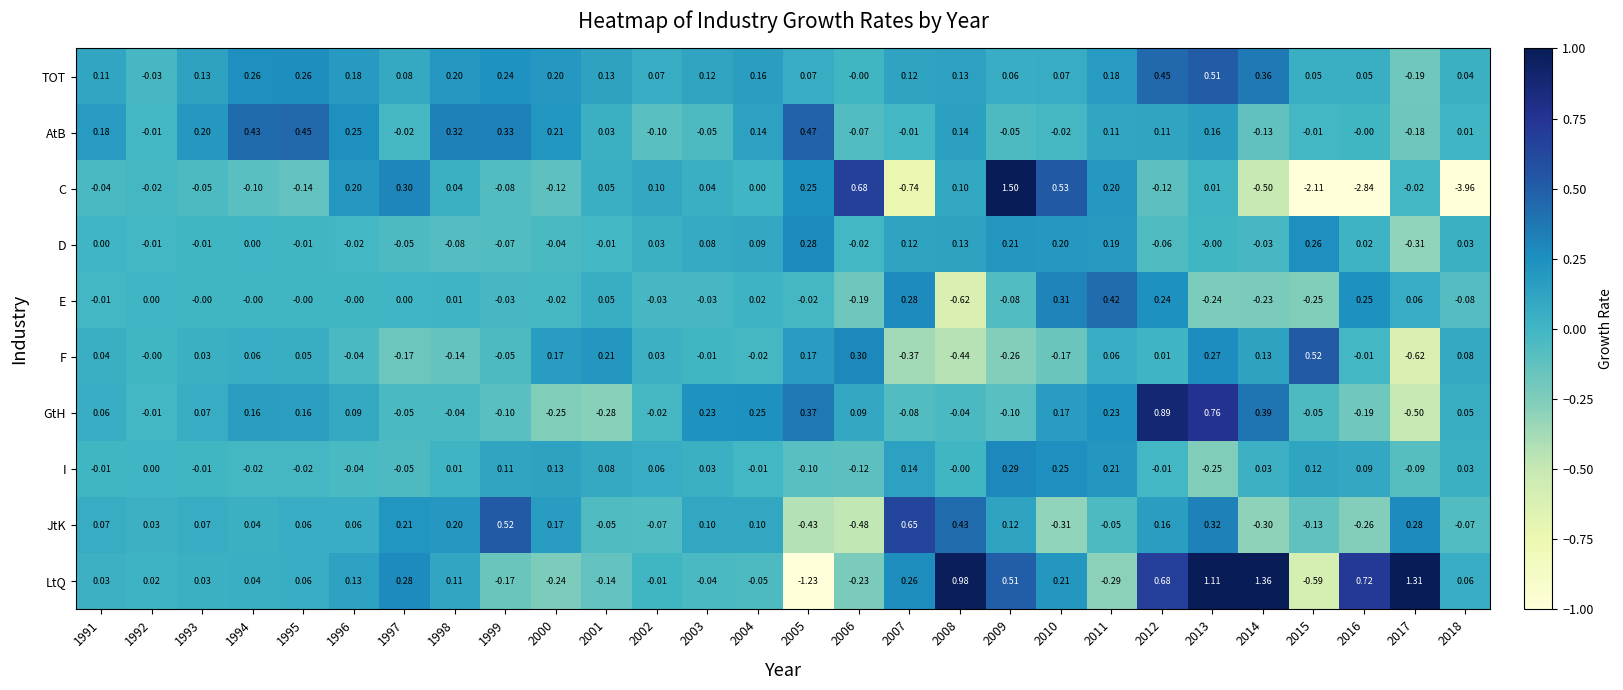

Count the number of categories in the chart.

28